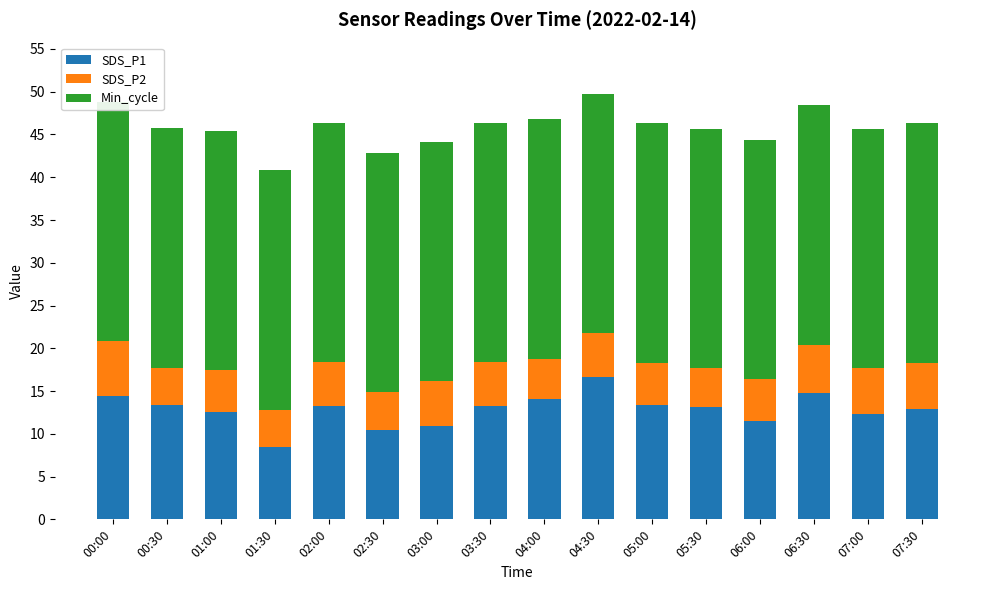

The value of Min_cycle at 06:30 is 45.1. True or false?

False